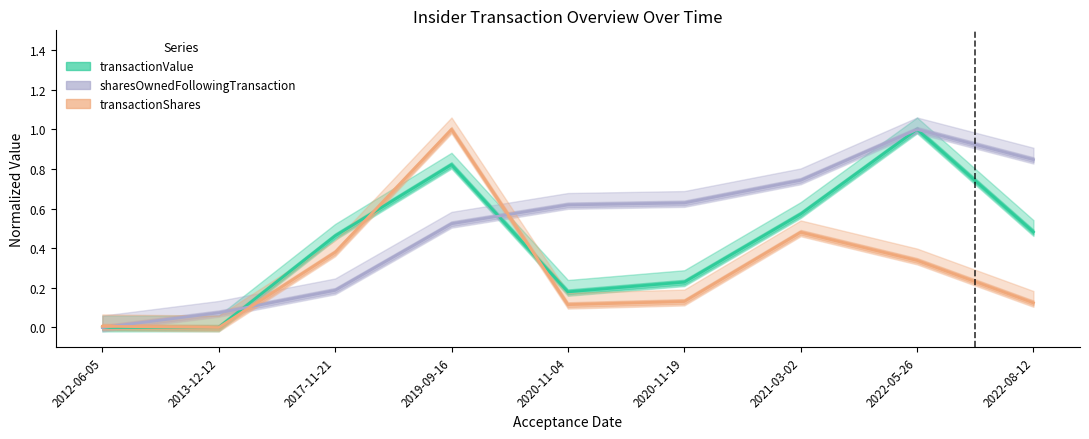

In transactionShares, how many points are lower than both neighbors (excluding endpoints)?

2